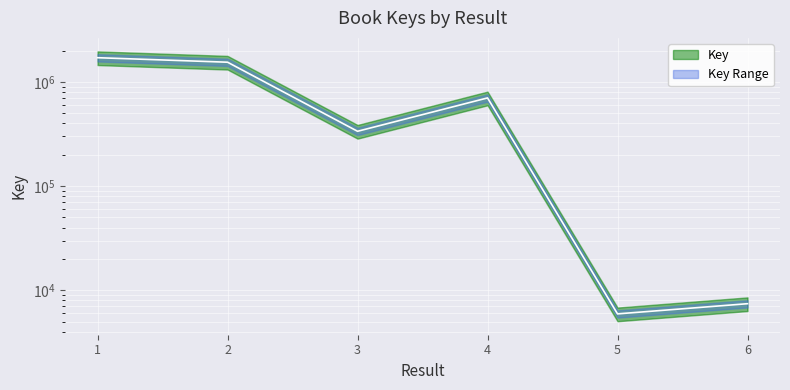

Where is the first local minimum?

3